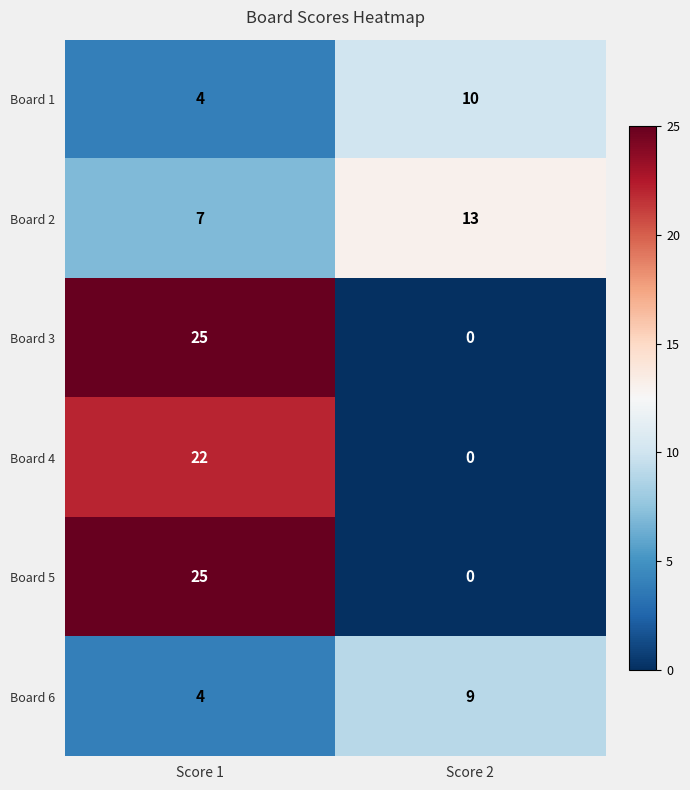

How many data points in Board 5 are less than 25?

1